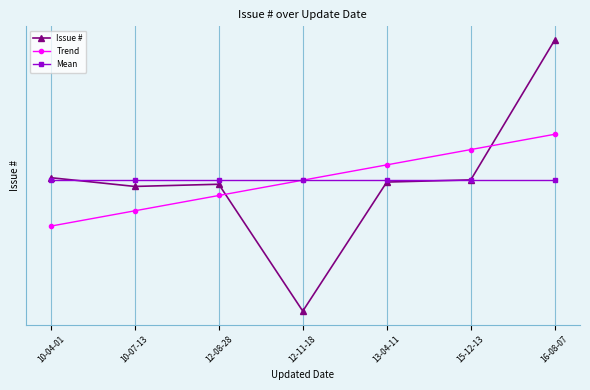

What are all the series names shown in the legend?

Issue #, Trend, Mean